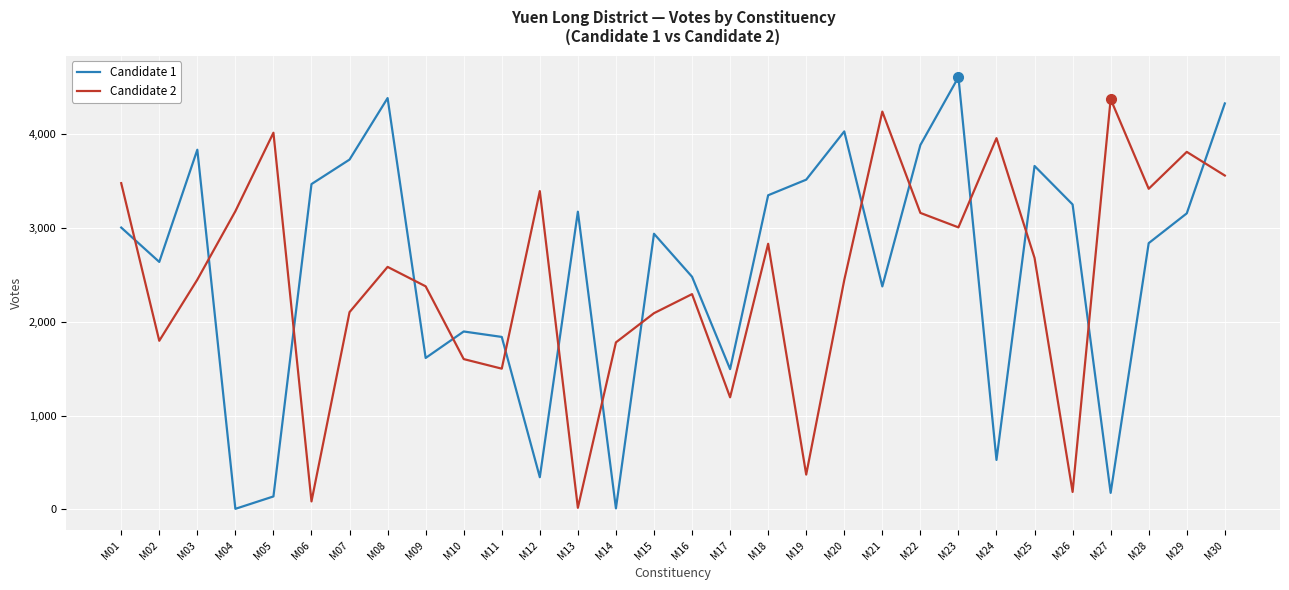

True or false: Candidate 2 has a value of 177 at M27.

True